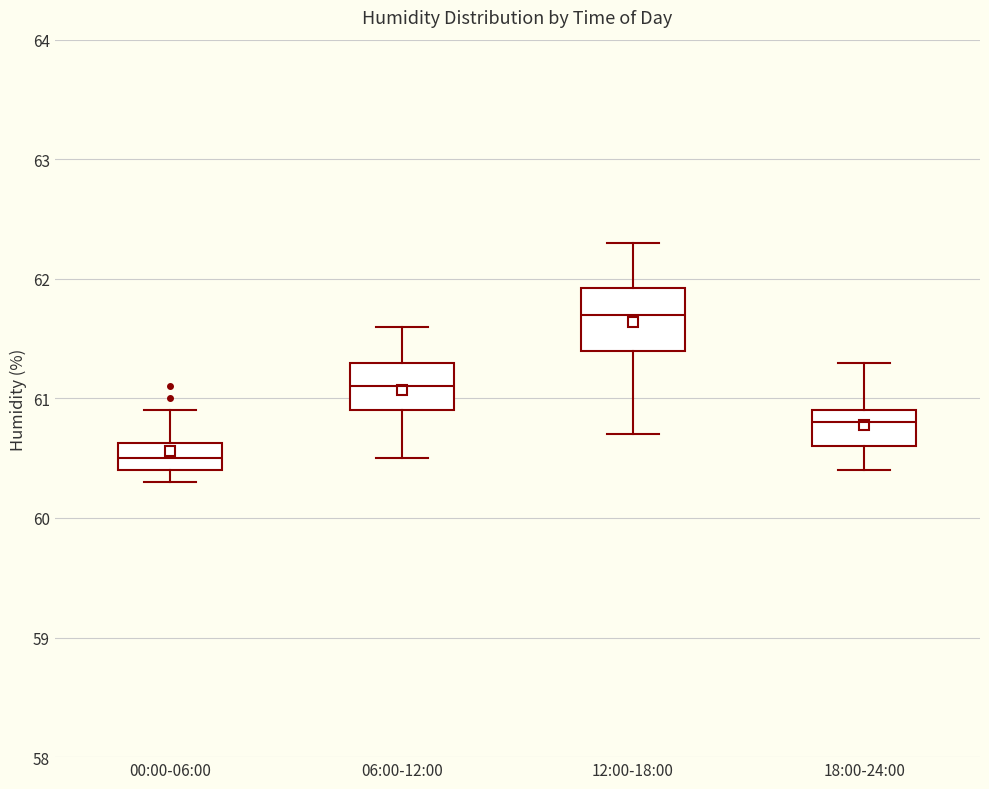

Comparing the boxes themselves (not the whiskers), which one is the tallest?

12:00-18:00